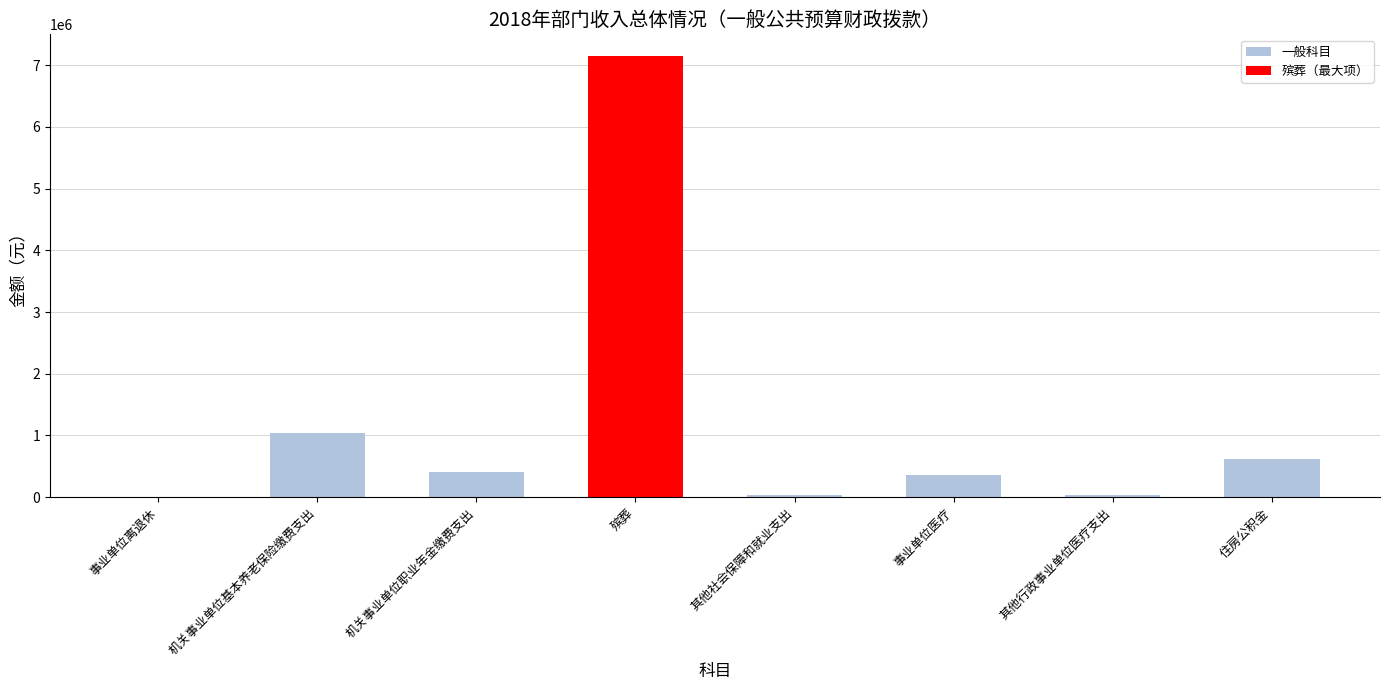

What is the sum of the values at 机关事业单位职业年金缴费支出 and 事业单位医疗?

774936.0